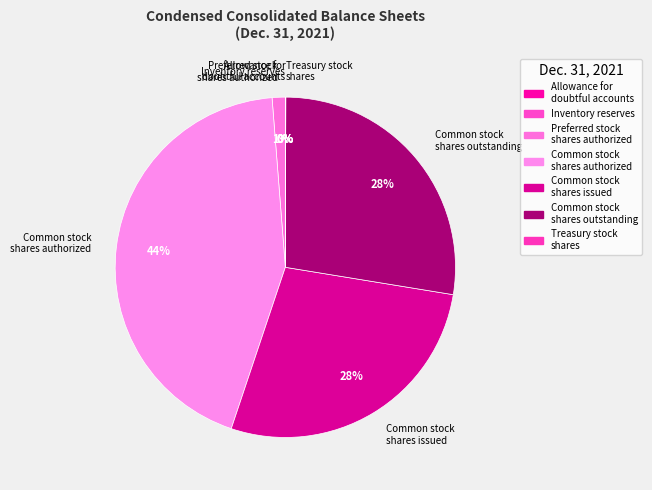

Is there a majority slice in this chart?

No